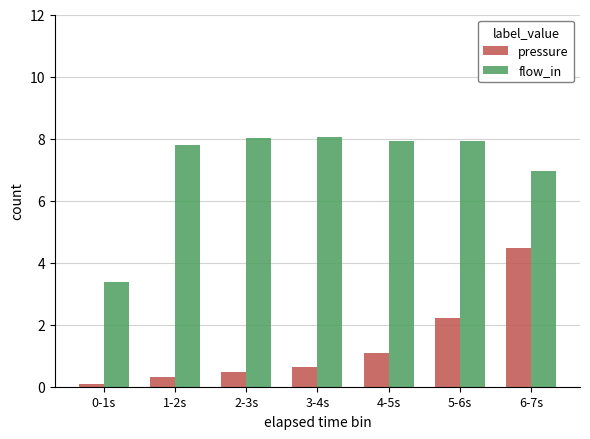

What is the lowest value of the pressure series?

0.1